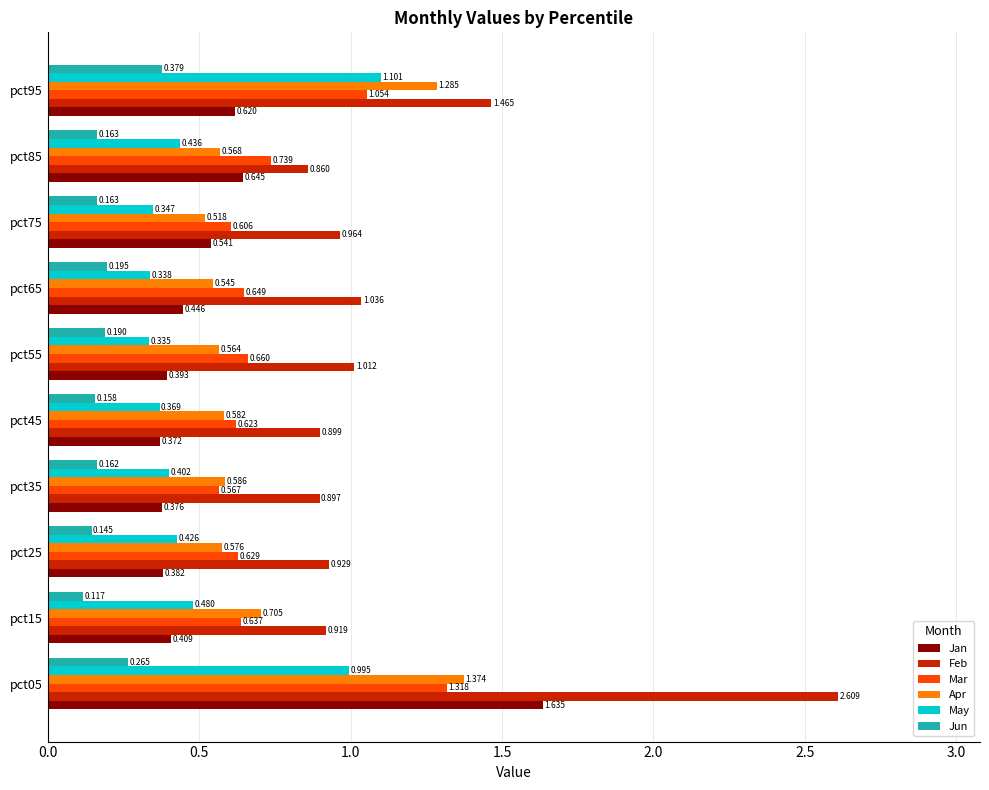

Which series has the largest total across all categories?

Feb